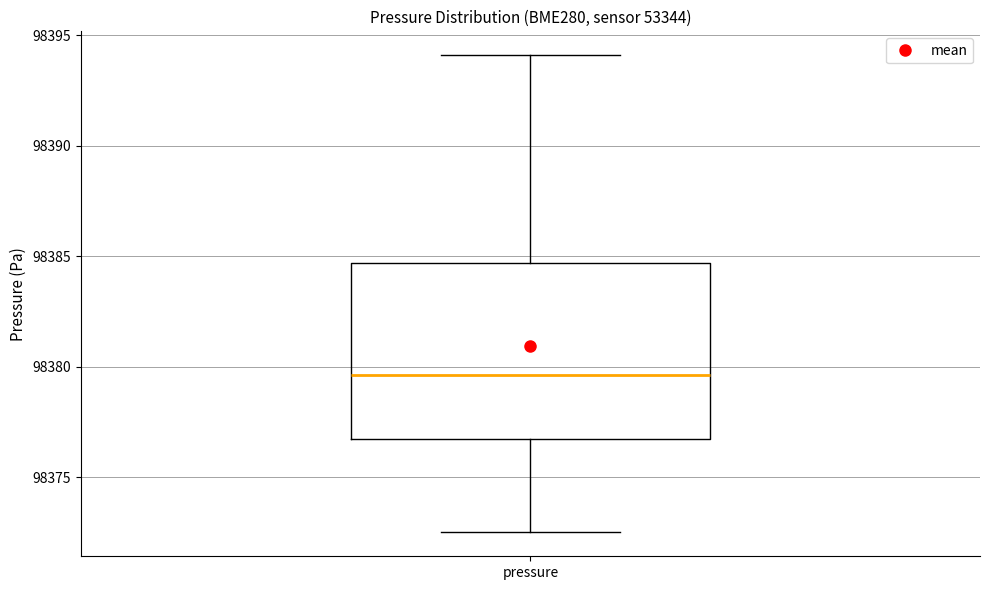

Read this box plot against the y-axis: the position of the median line, the range covered by the box, and the ends of both whiskers. The values are not printed on the chart, so give them approximately, as read against the axis.

median 98379.5, box 98376.5 to 98384.5, whiskers 98372.5 to 98394.0